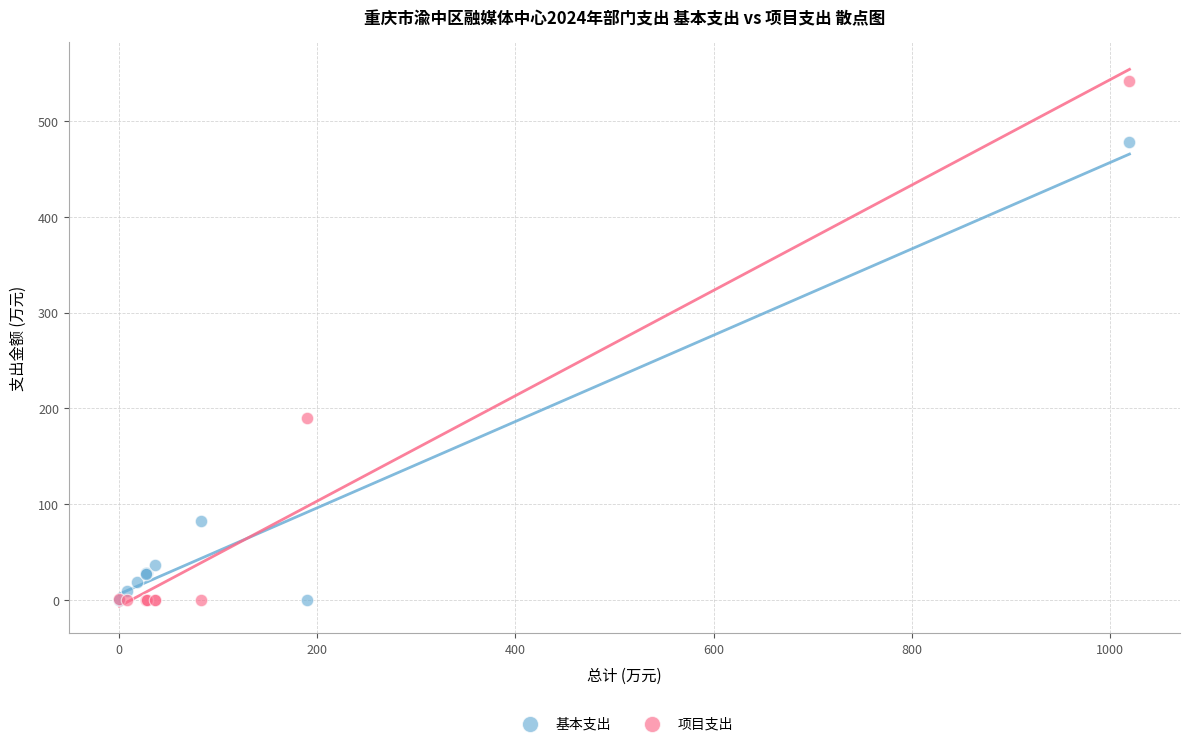

Which series reaches the maximum Y coordinate?

项目支出